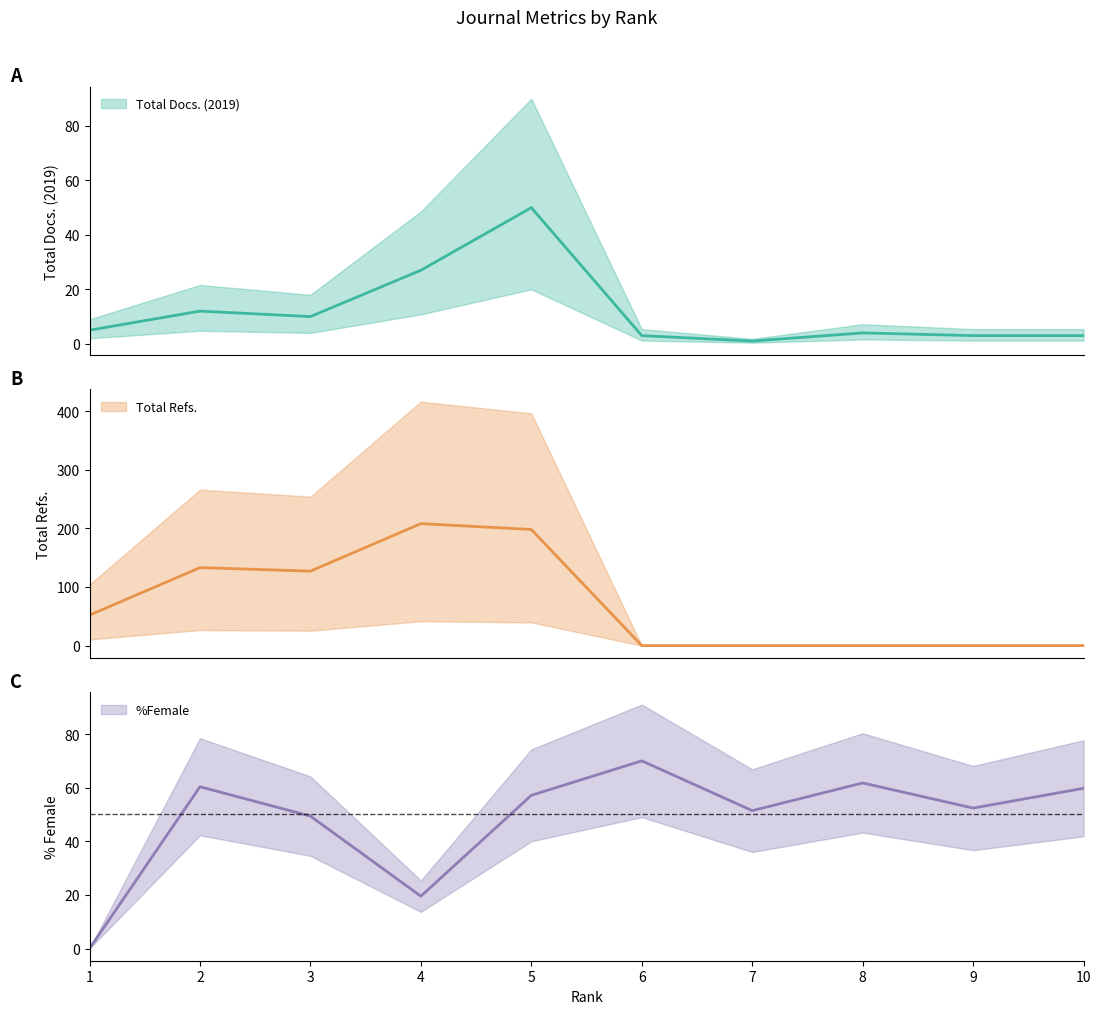

At how many categories does at least one series exceed 189?

2